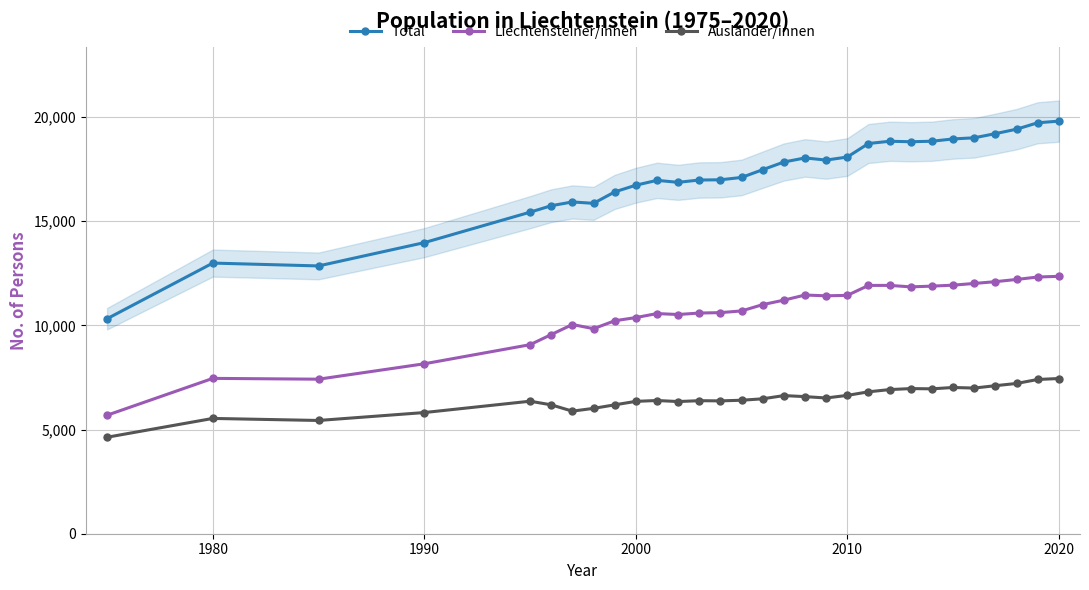

Reading left to right, transcribe all the data shown in this chart.

Total: 10317	12988	12851	13970	15431	15741	15922	15855	16403	16725	16958	16863	16974	16985	17098	17470	17838	18034	17931	18078	18726	18834	18811	18835	18946	19000	19200	19413	19721	19800
Liechtensteiner/innen: 5687	7455	7416	8155	9072	9556	10040	9839	10219	10373	10565	10520	10590	10610	10692	10995	11209	11455	11417	11439	11916	11917	11846	11882	11928	12010	12096	12202	12319	12352
Ausländer/innen: 4630	5533	5435	5815	6359	6185	5882	6016	6184	6352	6393	6343	6384	6375	6406	6475	6629	6579	6514	6639	6810	6917	6965	6953	7018	6990	7104	7211	7402	7448